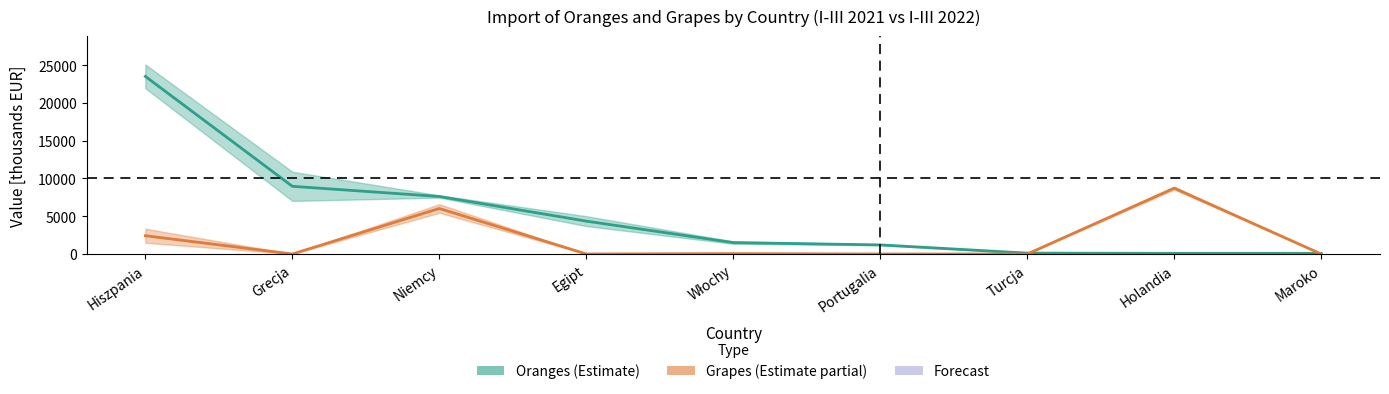

True or false: Grapes mid (Estimate partial) and Oranges mid (Estimate) cross at least once.

True